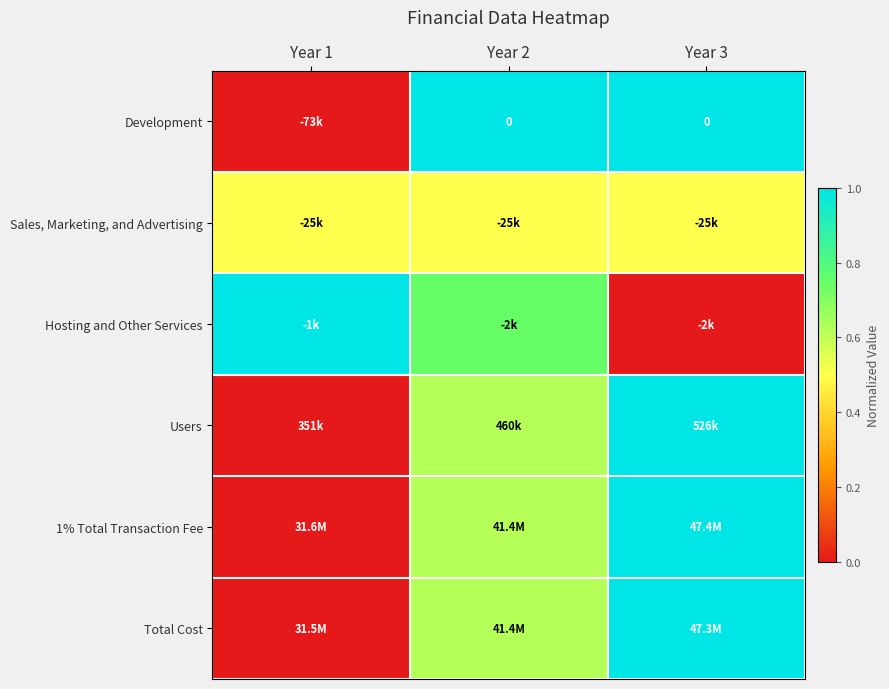

Which category has the lowest value in the Hosting and Other Services series?

Year 3